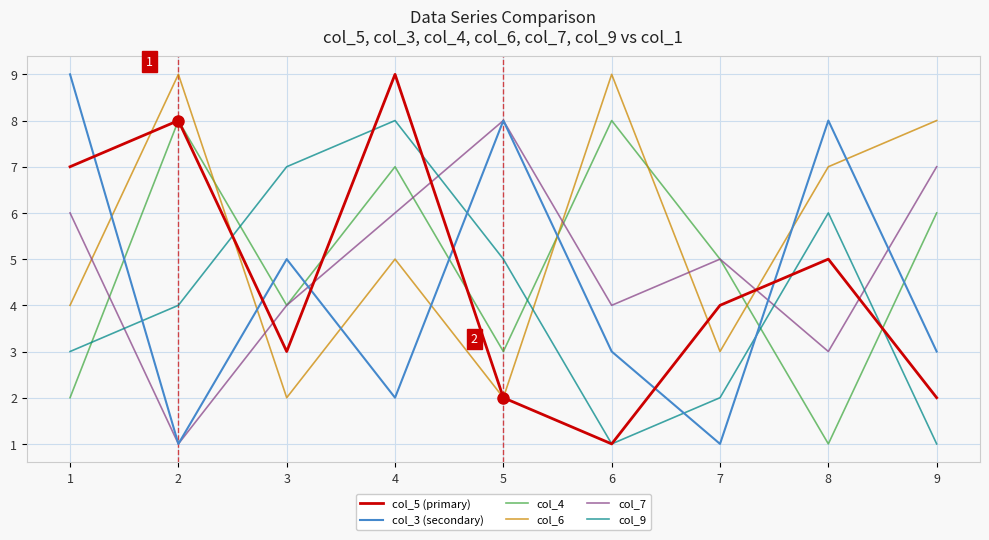

At which category does col_4 reach its first local peak?

2